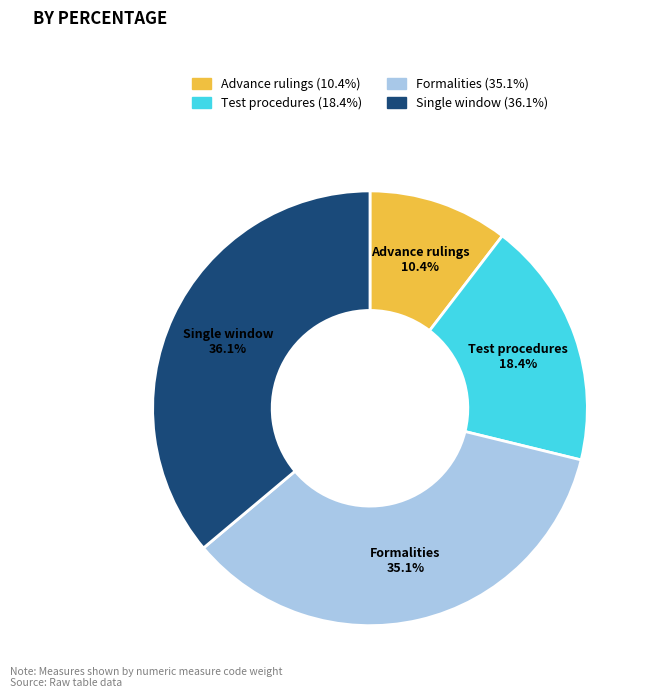

What percentage is the Test procedures slice, to the nearest percent?

18%